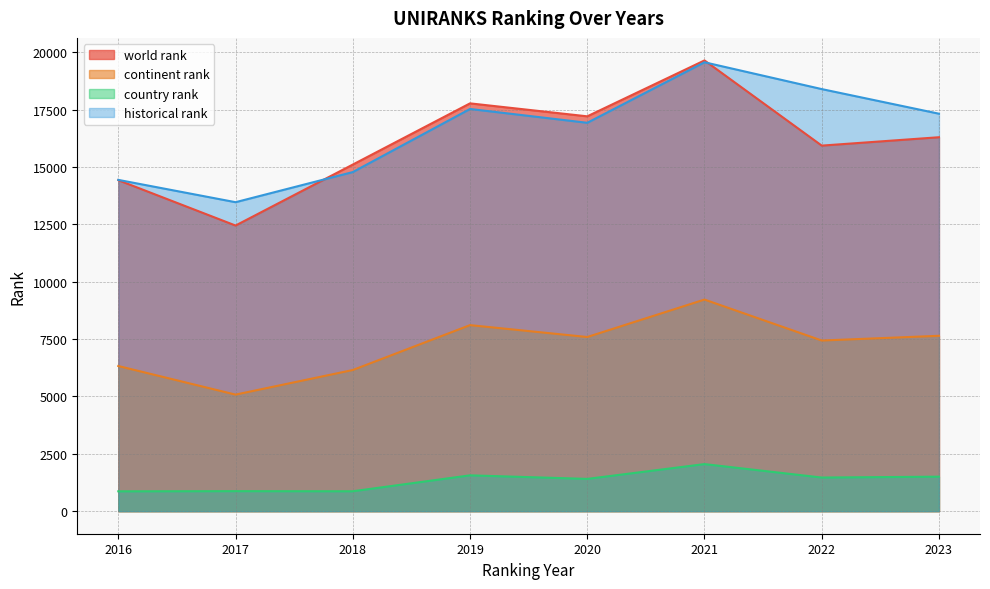

List the series in order of their peak value, highest first.

world rank, historical rank, continent rank, country rank